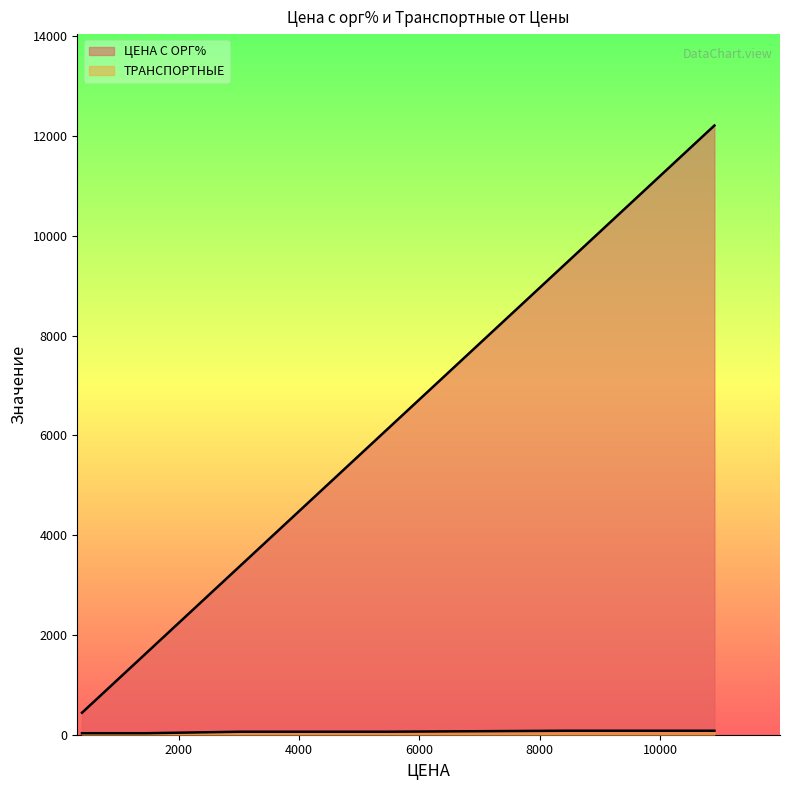

At how many categories does at least one series exceed 10214?

1